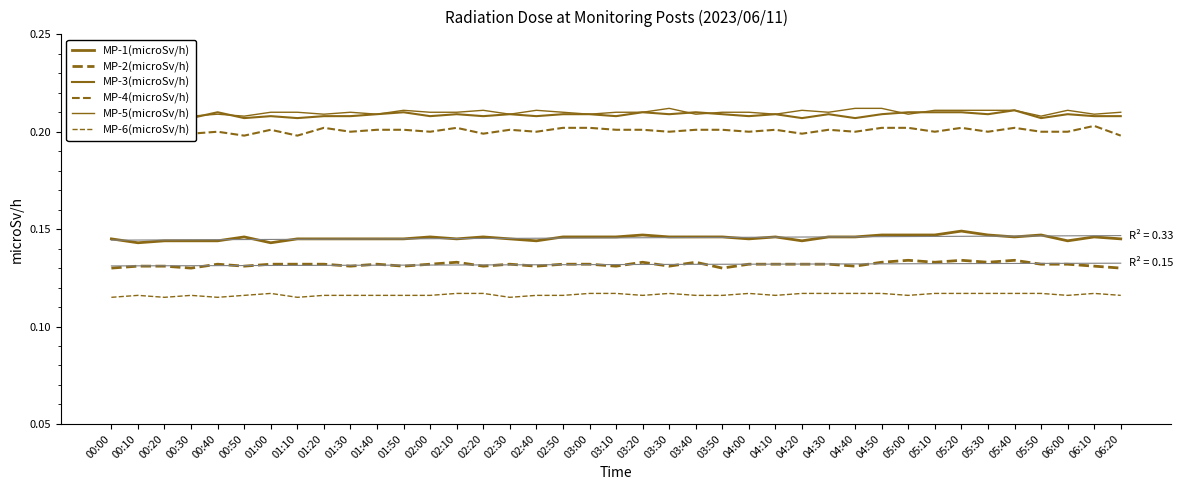

What is the sum of the MP-2(microSv/h) values at 02:10 and 06:20?

0.3